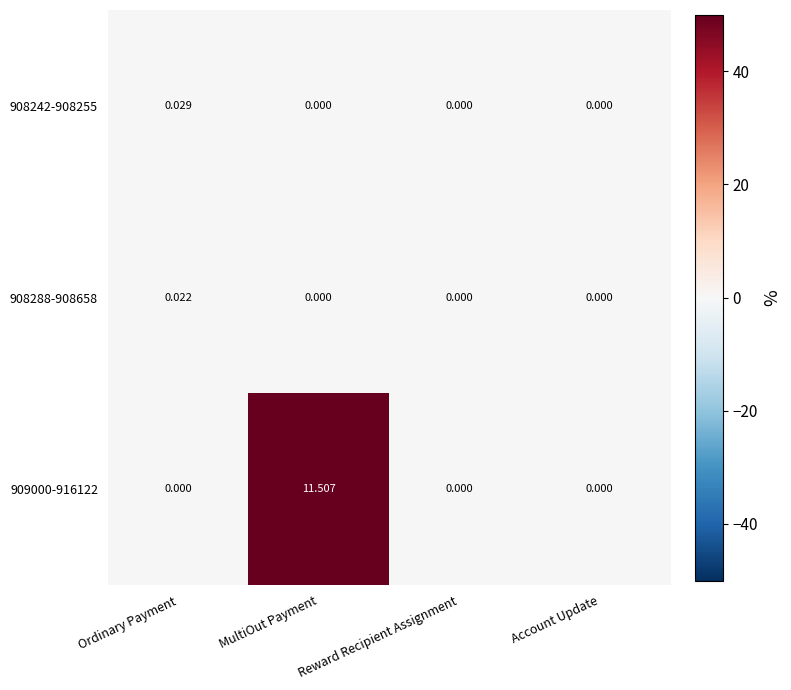

How many values in 908242-908255 are above zero?

1